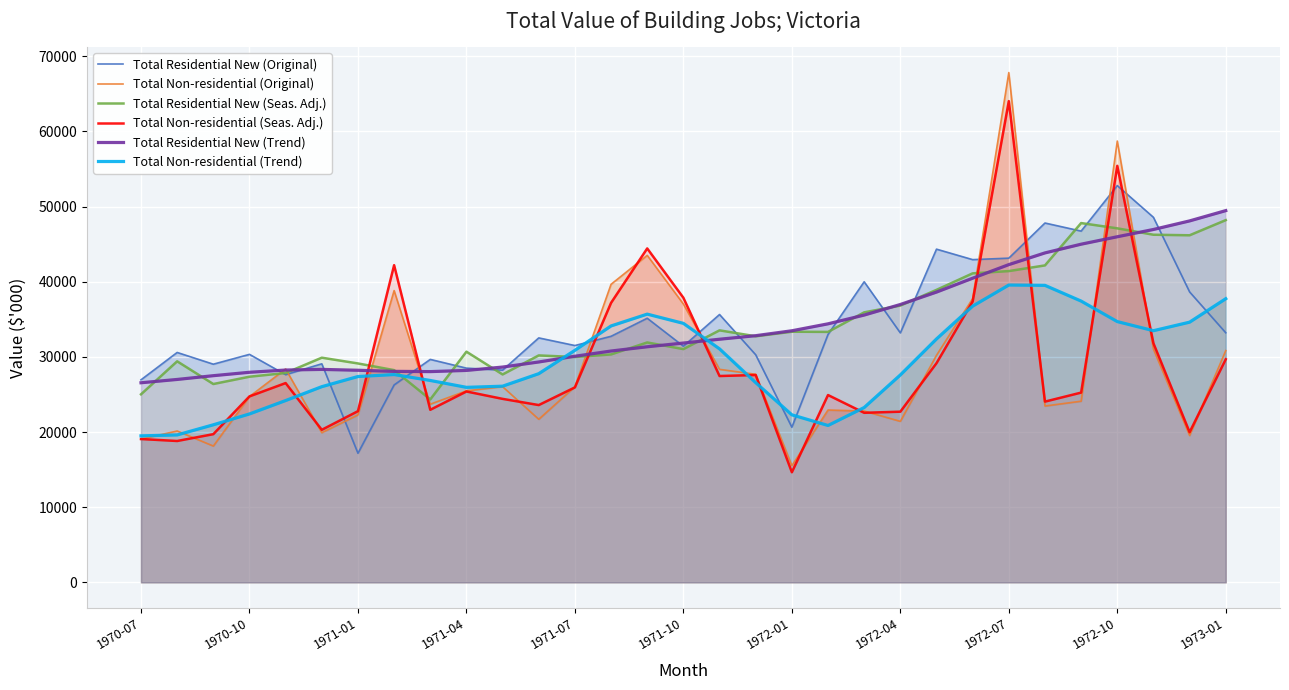

Which series ends up on top after the final intersection of Total Non-residential (Seas. Adj.) and Total Residential New (Seas. Adj.)?

Total Residential New (Seas. Adj.)